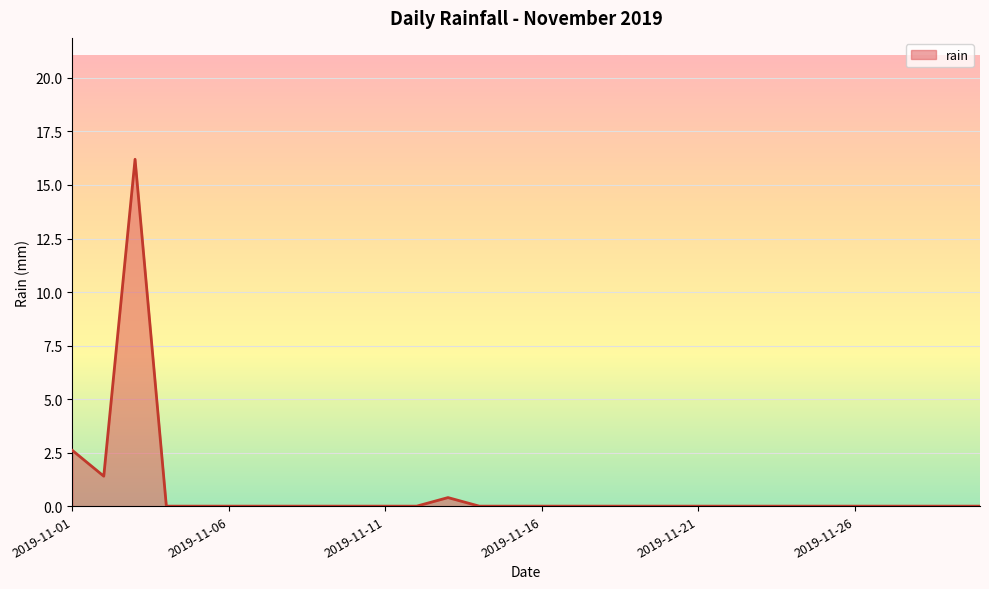

How many lines are shown in the chart?

1